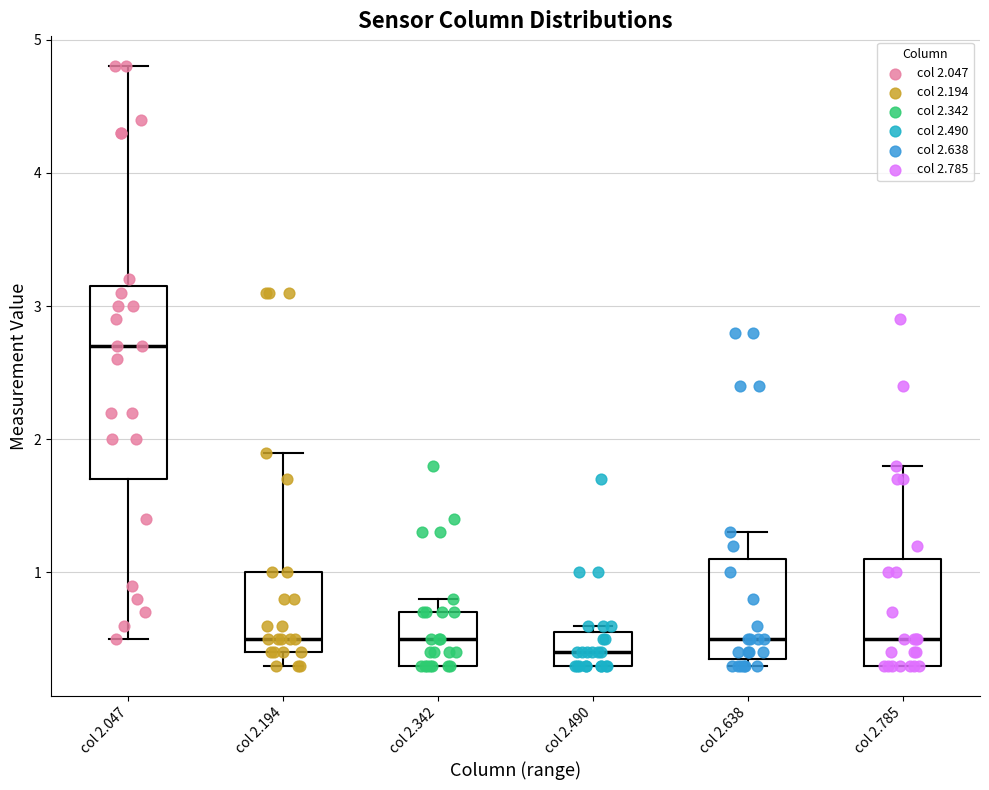

Where is the lower edge of the box for col 2.490 on the y-axis? The values are not printed on the chart, so give them approximately, as read against the axis.

0.3